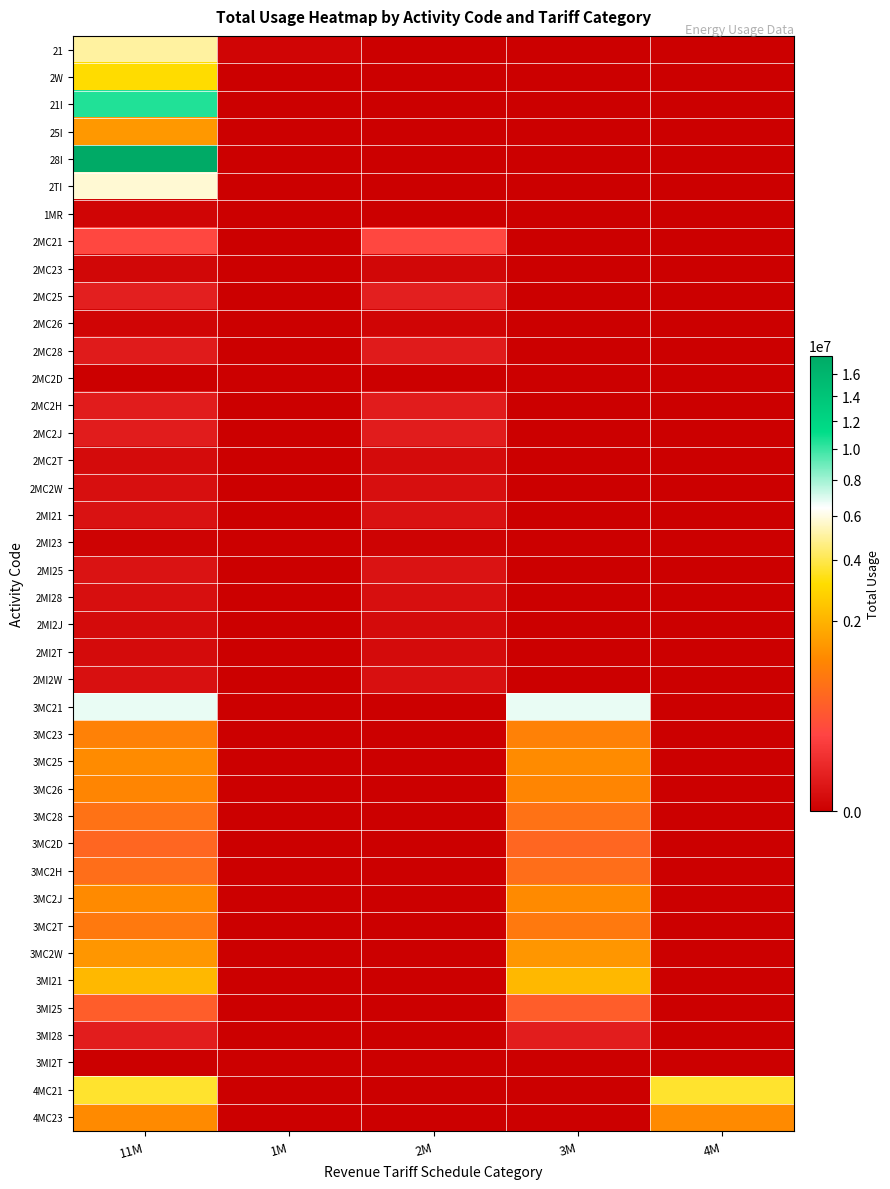

Reading left to right, list all the values displayed in this chart.

21: 11M=5036334	1M=534	2M=0	3M=0	4M=0
2W: 11M=3105122	1M=0	2M=0	3M=0	4M=0
21I: 11M=10528444	1M=0	2M=0	3M=0	4M=0
25I: 11M=1438283	1M=0	2M=0	3M=0	4M=0
28I: 11M=17704286	1M=0	2M=0	3M=0	4M=0
2TI: 11M=5753424	1M=0	2M=0	3M=0	4M=0
1MR: 11M=534	1M=0	2M=0	3M=0	4M=0
2MC21: 11M=228543	1M=0	2M=228543	3M=0	4M=0
2MC23: 11M=819	1M=0	2M=819	3M=0	4M=0
2MC25: 11M=28553	1M=0	2M=28553	3M=0	4M=0
2MC26: 11M=529	1M=0	2M=529	3M=0	4M=0
2MC28: 11M=21742	1M=0	2M=21742	3M=0	4M=0
2MC2D: 11M=0	1M=0	2M=0	3M=0	4M=0
2MC2H: 11M=24173	1M=0	2M=24173	3M=0	4M=0
2MC2J: 11M=23873	1M=0	2M=23873	3M=0	4M=0
2MC2T: 11M=3046	1M=0	2M=3046	3M=0	4M=0
2MC2W: 11M=5555	1M=0	2M=5555	3M=0	4M=0
2MI21: 11M=8383	1M=0	2M=8383	3M=0	4M=0
2MI23: 11M=161	1M=0	2M=161	3M=0	4M=0
2MI25: 11M=8453	1M=0	2M=8453	3M=0	4M=0
2MI28: 11M=4905	1M=0	2M=4905	3M=0	4M=0
2MI2J: 11M=2399	1M=0	2M=2399	3M=0	4M=0
2MI2T: 11M=2826	1M=0	2M=2826	3M=0	4M=0
2MI2W: 11M=6435	1M=0	2M=6435	3M=0	4M=0
3MC21: 11M=6752278	1M=0	2M=0	3M=6752278	4M=0
3MC23: 11M=999420	1M=0	2M=0	3M=999420	4M=0
3MC25: 11M=1203710	1M=0	2M=0	3M=1203710	4M=0
3MC26: 11M=1082460	1M=0	2M=0	3M=1082460	4M=0
3MC28: 11M=740400	1M=0	2M=0	3M=740400	4M=0
3MC2D: 11M=557400	1M=0	2M=0	3M=557400	4M=0
3MC2H: 11M=679500	1M=0	2M=0	3M=679500	4M=0
3MC2J: 11M=1183380	1M=0	2M=0	3M=1183380	4M=0
3MC2T: 11M=853012	1M=0	2M=0	3M=853012	4M=0
3MC2W: 11M=1391352	1M=0	2M=0	3M=1391352	4M=0
3MI21: 11M=2140452	1M=0	2M=0	3M=2140452	4M=0
3MI25: 11M=443120	1M=0	2M=0	3M=443120	4M=0
3MI28: 11M=26480	1M=0	2M=0	3M=26480	4M=0
3MI2T: 11M=0	1M=0	2M=0	3M=0	4M=0
4MC21: 11M=3610744	1M=0	2M=0	3M=0	4M=3610744
4MC23: 11M=1187857	1M=0	2M=0	3M=0	4M=1187857